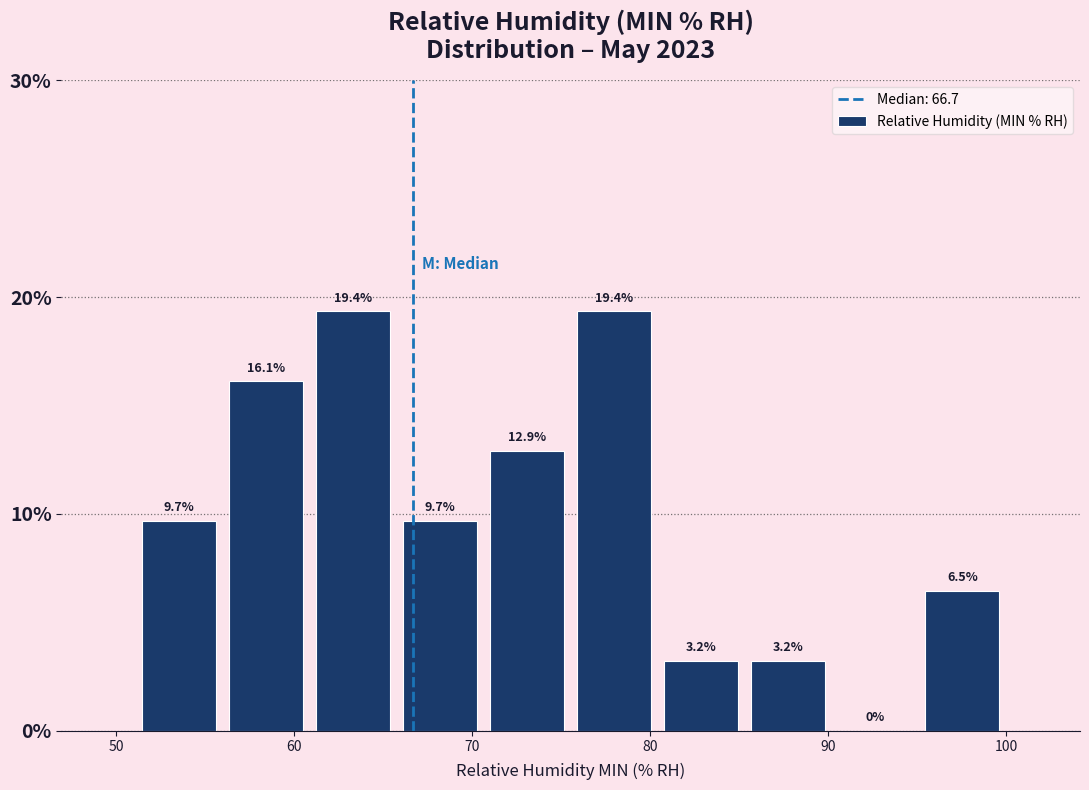

Reading left to right, transcribe this chart: for each bar, give the range it covers on the x-axis and its height. The bar edges are not printed on the chart, so give them approximately, as read against the axis.

51 to 56: 9.7
56 to 61: 16.1
61 to 66: 19.4
66 to 71: 9.7
71 to 76: 12.9
76 to 80: 19.4
80 to 85: 3.2
85 to 90: 3.2
90 to 95: 0.0
95 to 100: 6.5